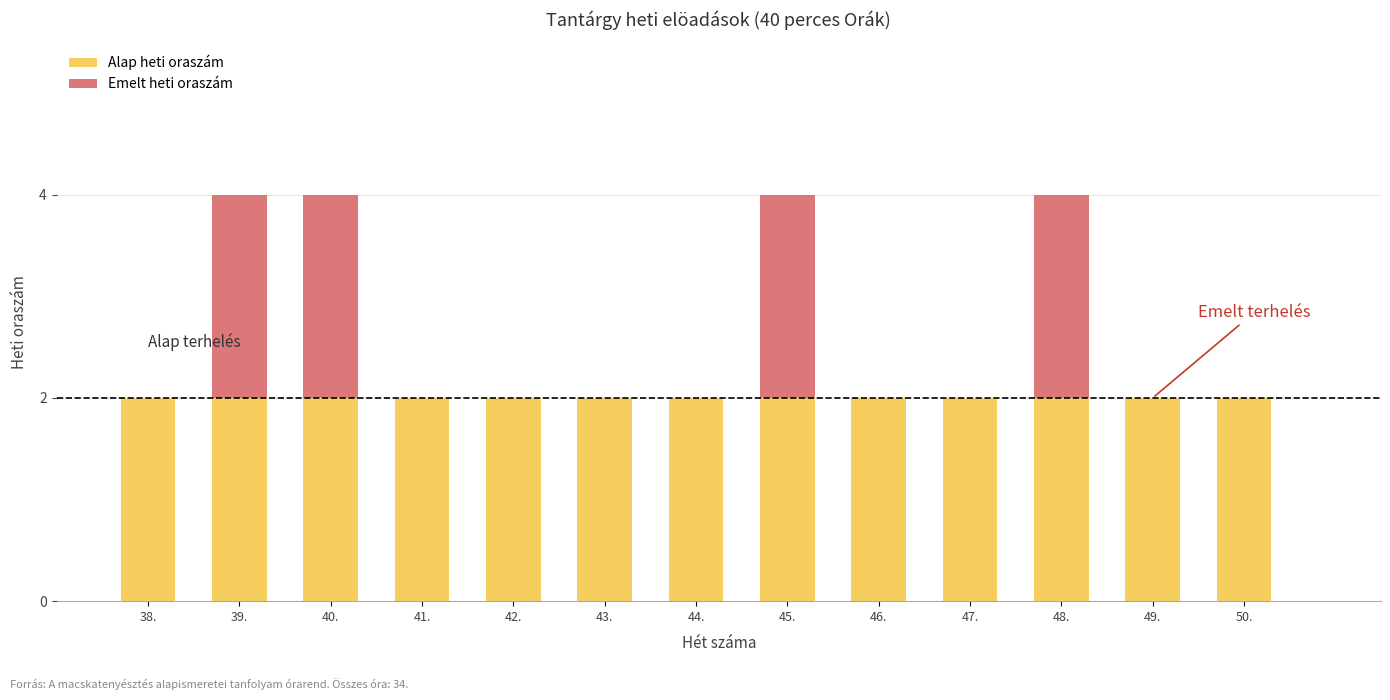

Count the number of data series in this chart.

2